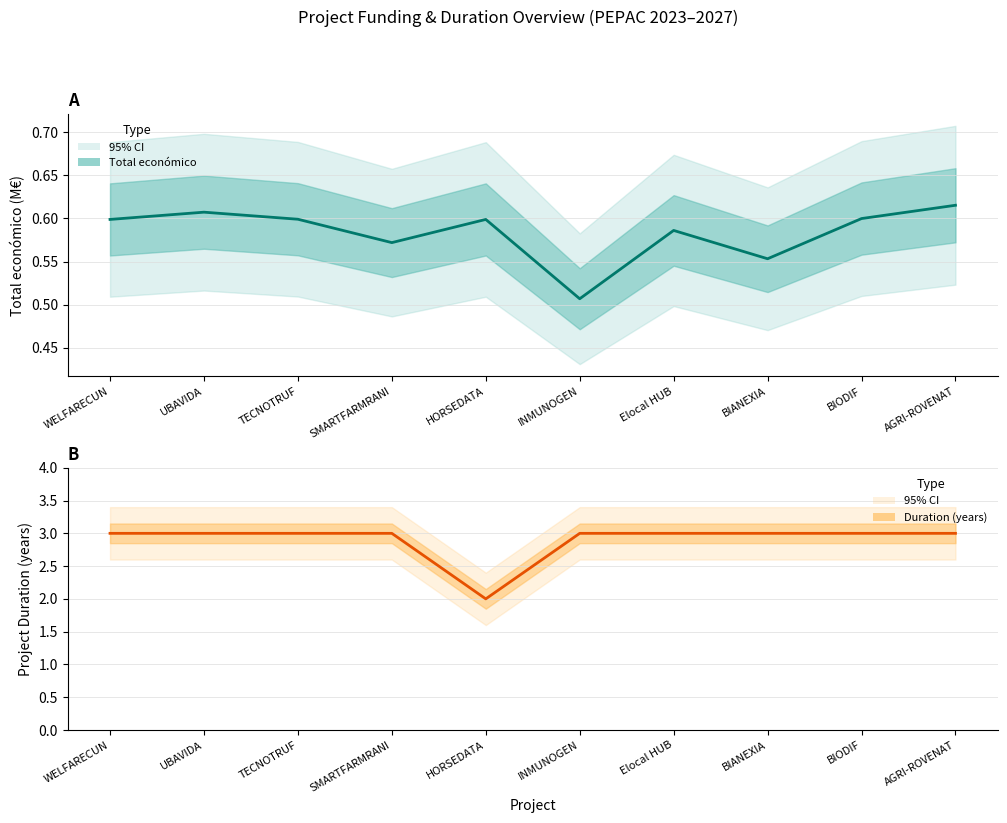

Reading left to right, list all the values displayed in this chart.

Total económico: 0.6	0.6	0.6	0.6	0.6	0.5	0.6	0.6	0.6	0.6
Duration (years): 3.0	3.0	3.0	3.0	2.0	3.0	3.0	3.0	3.0	3.0